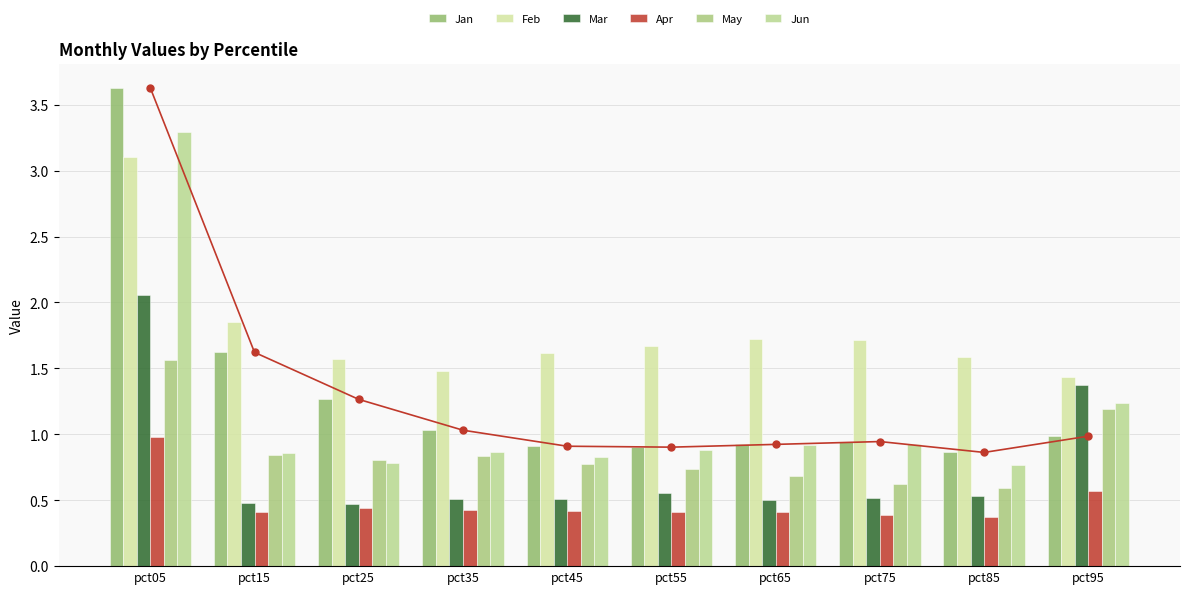

At which category is the sum across all series the highest?

pct05